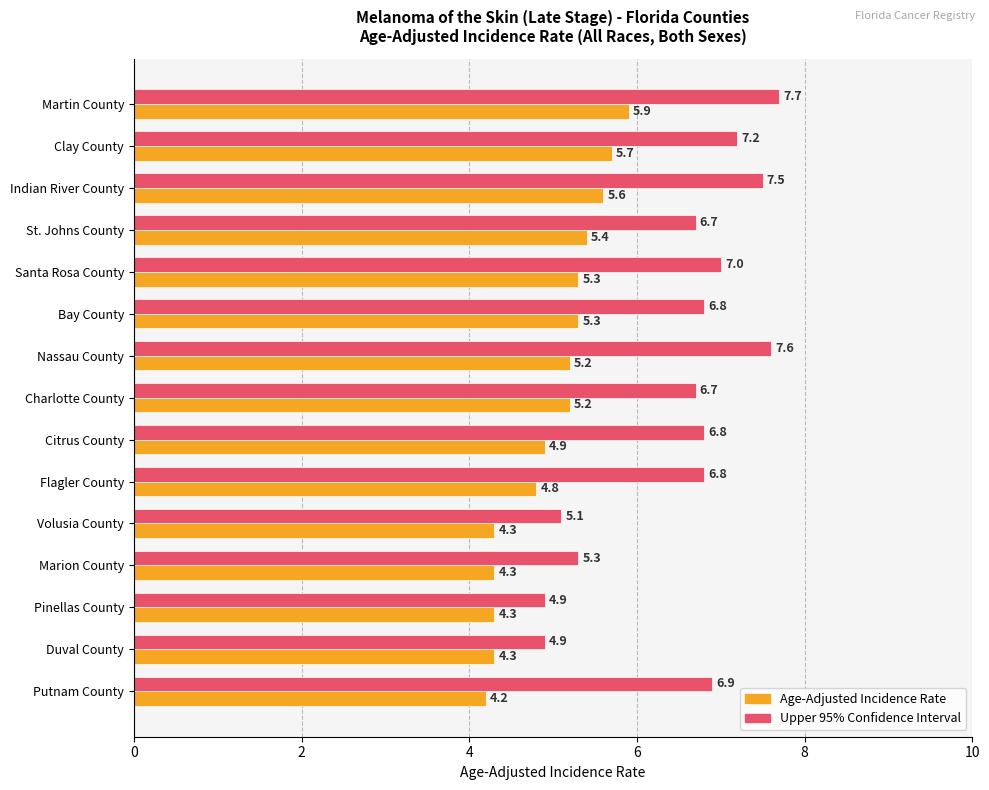

Is the value of Upper 95% Confidence Interval at Pinellas County greater than the value of Age-Adjusted Incidence Rate at Pinellas County?

Yes